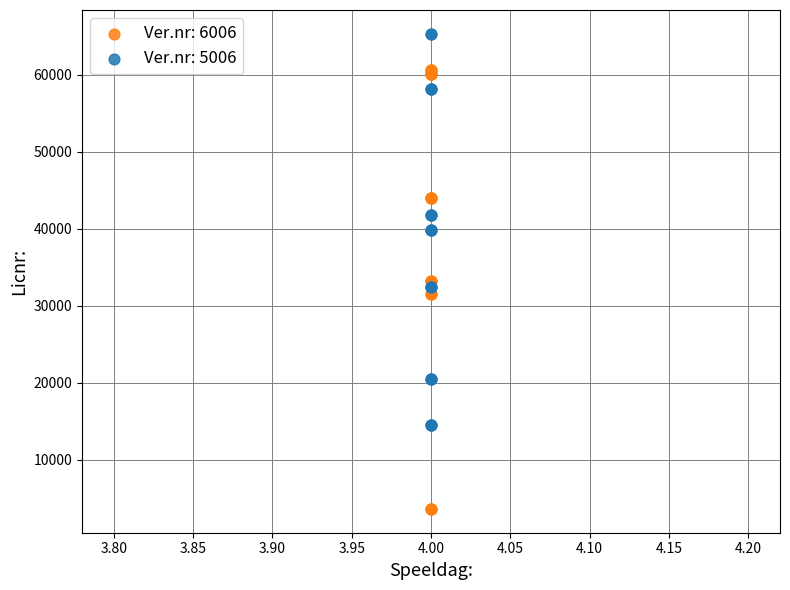

What are all the series names shown in the legend?

Ver.nr: 6006, Ver.nr: 5006